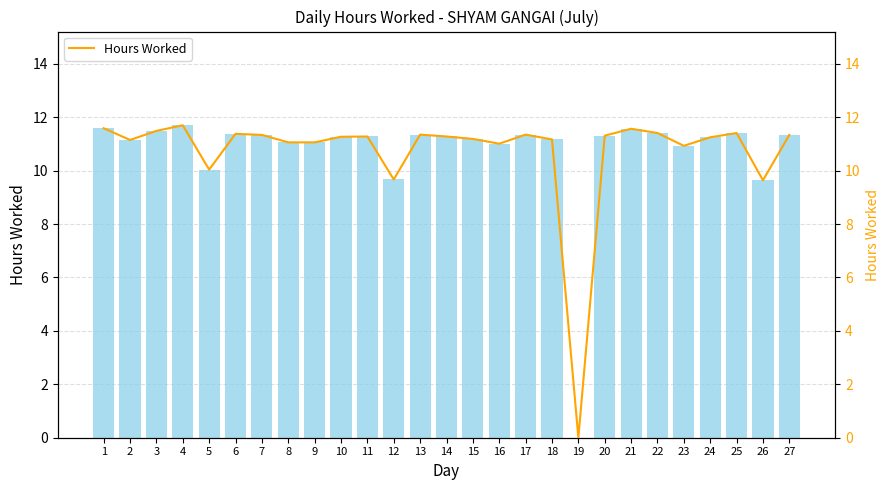

What is the sum of all values?

289.2